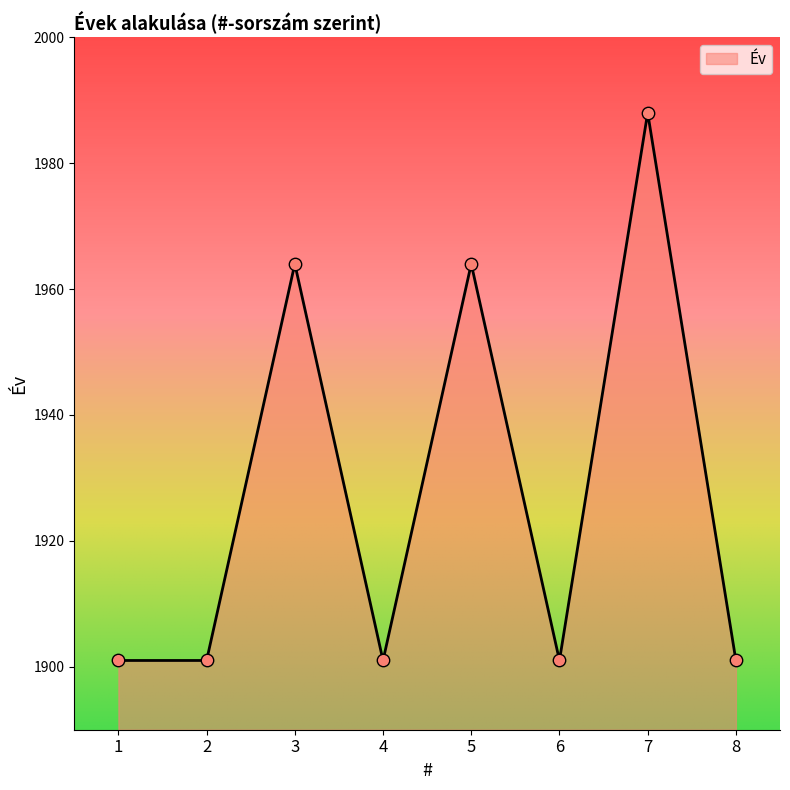

Which has a higher value, 3 or 6?

3